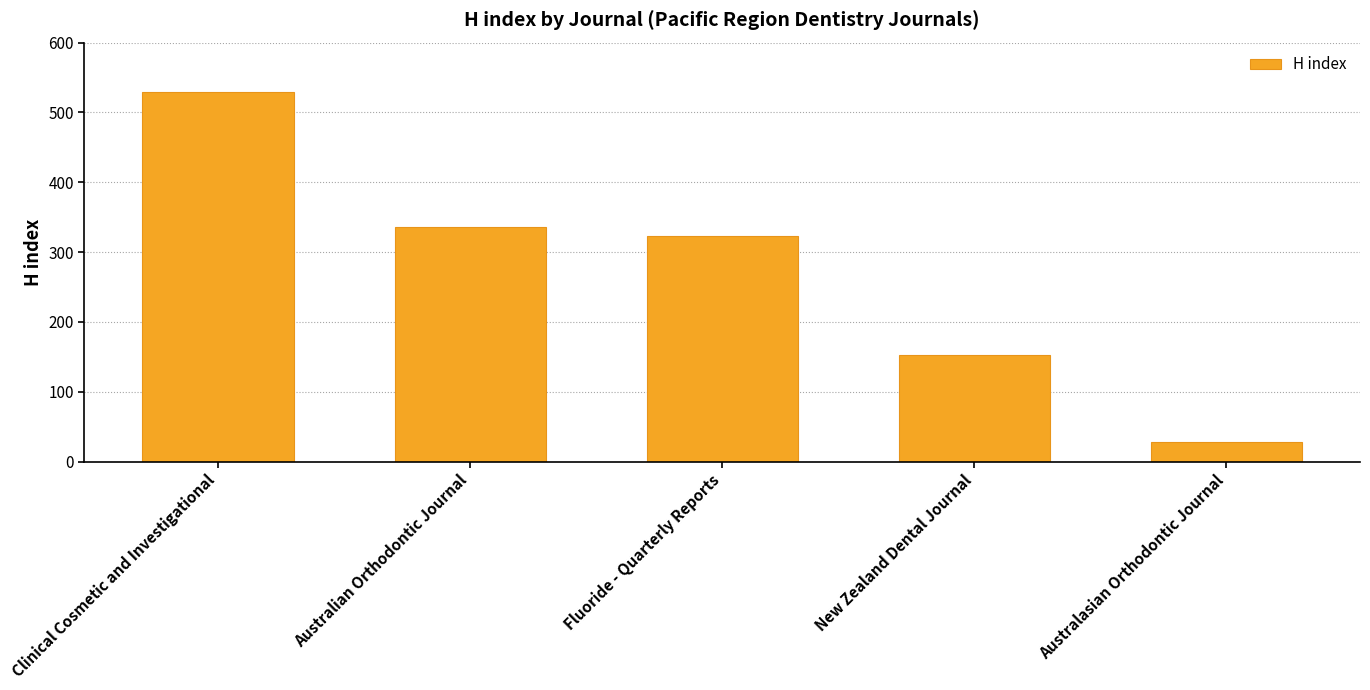

Reading left to right, what are all the values shown in this chart?

529	336	323	153	28